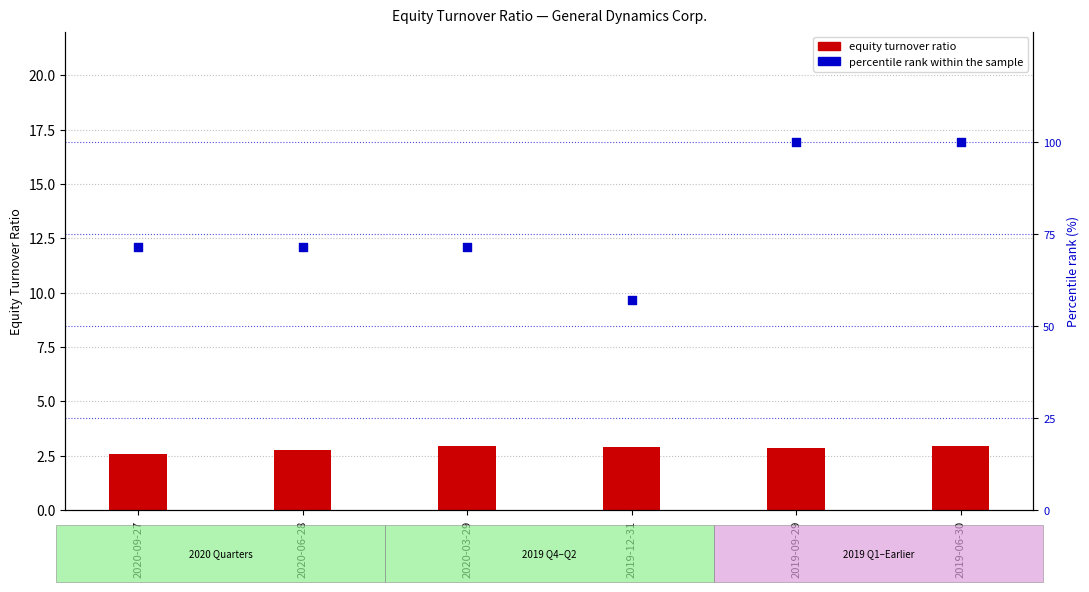

Which series reaches the maximum Y coordinate?

percentile rank within the sample